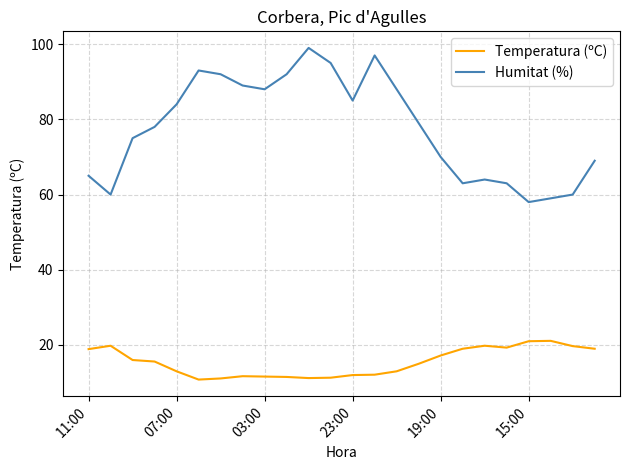

List the series in order of their overall mean, highest first.

Humitat (%), Temperatura (ºC)